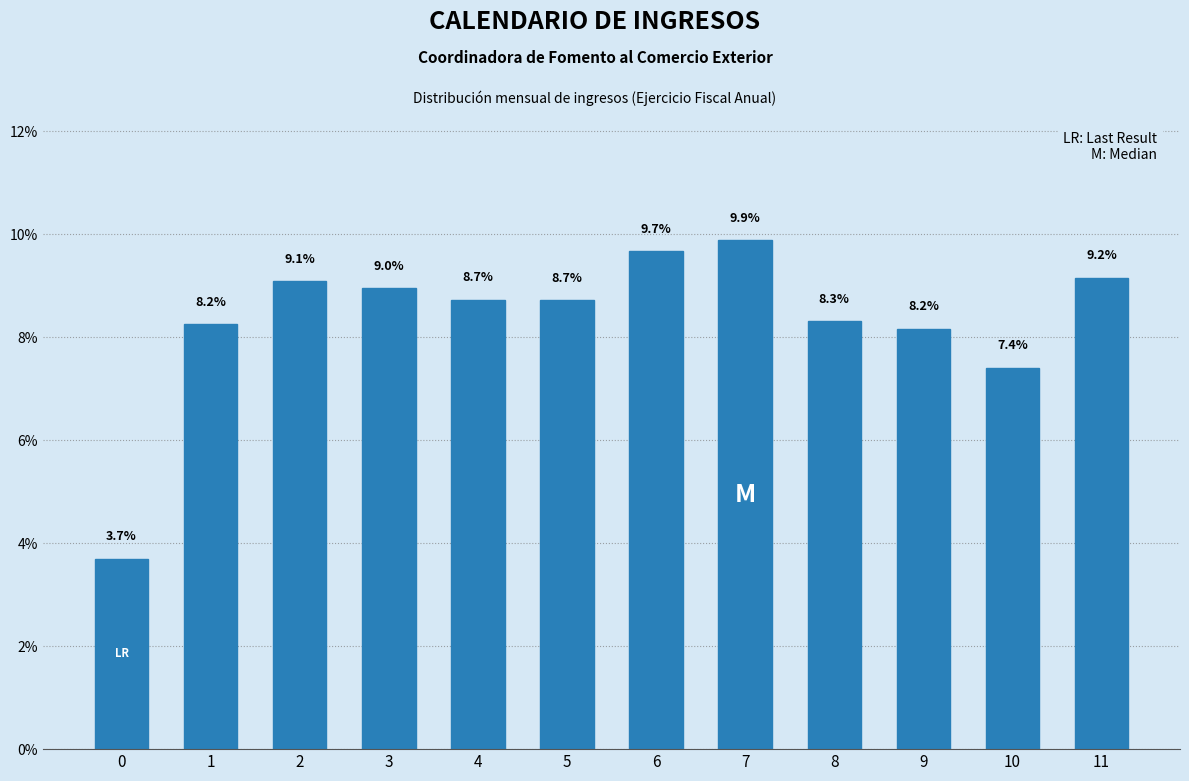

Reading right to left, list all the values displayed in this chart.

9.2	7.4	8.2	8.3	9.9	9.7	8.7	8.7	9.0	9.1	8.2	3.7